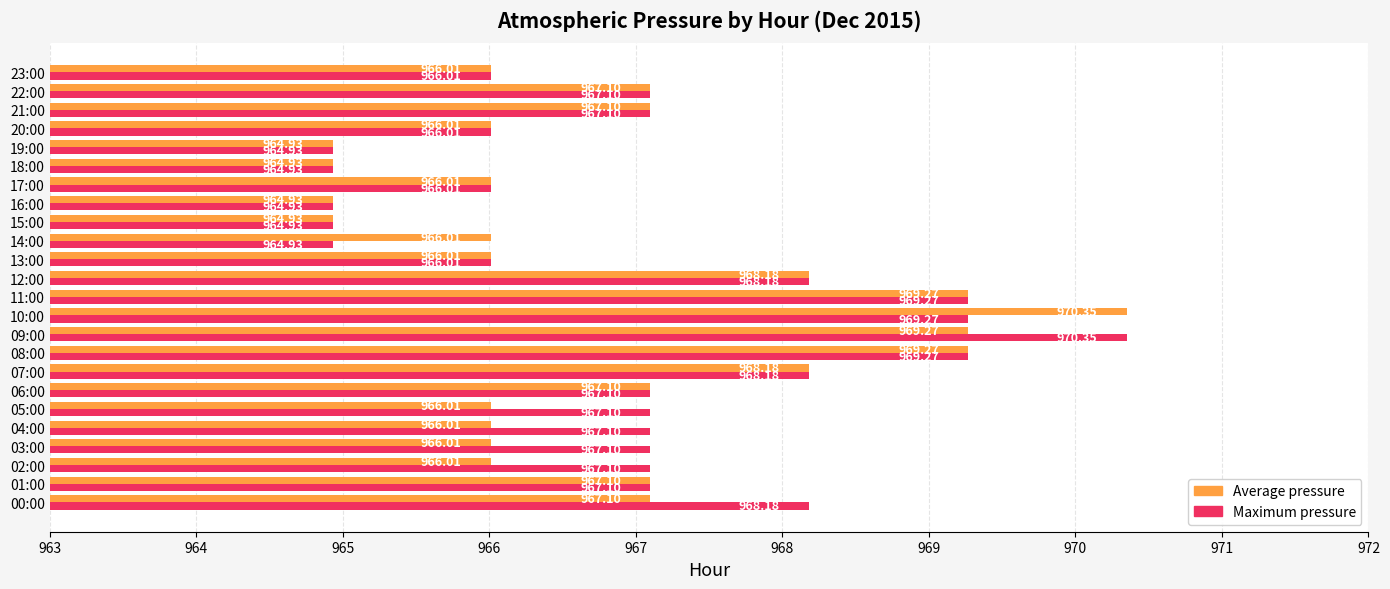

What are all the series names shown in the legend?

Average pressure, Maximum pressure